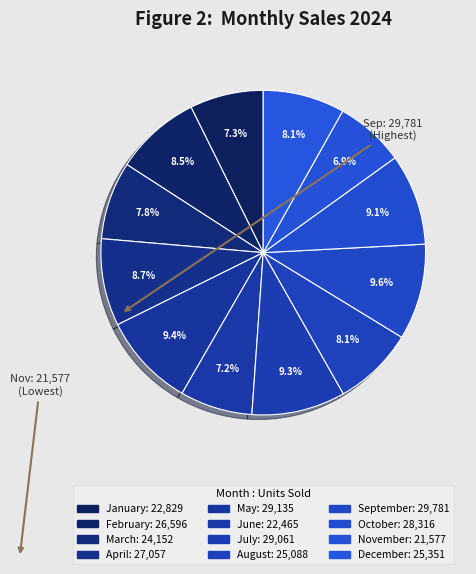

How many segments does this pie chart have?

12